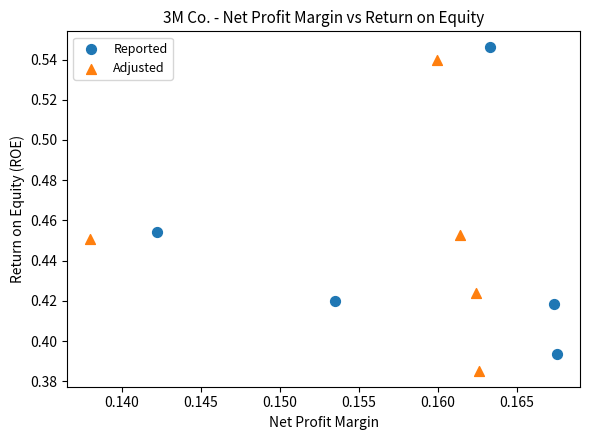

Which series has the widest spread of Y values?

Adjusted